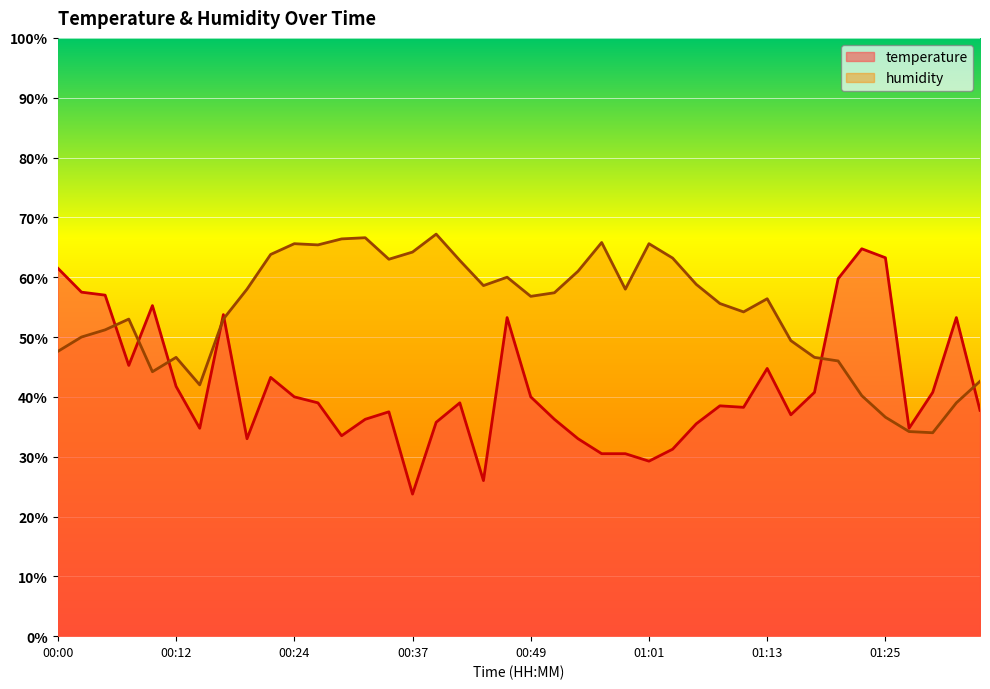

What is the total value across all series at 00:34?

100.5